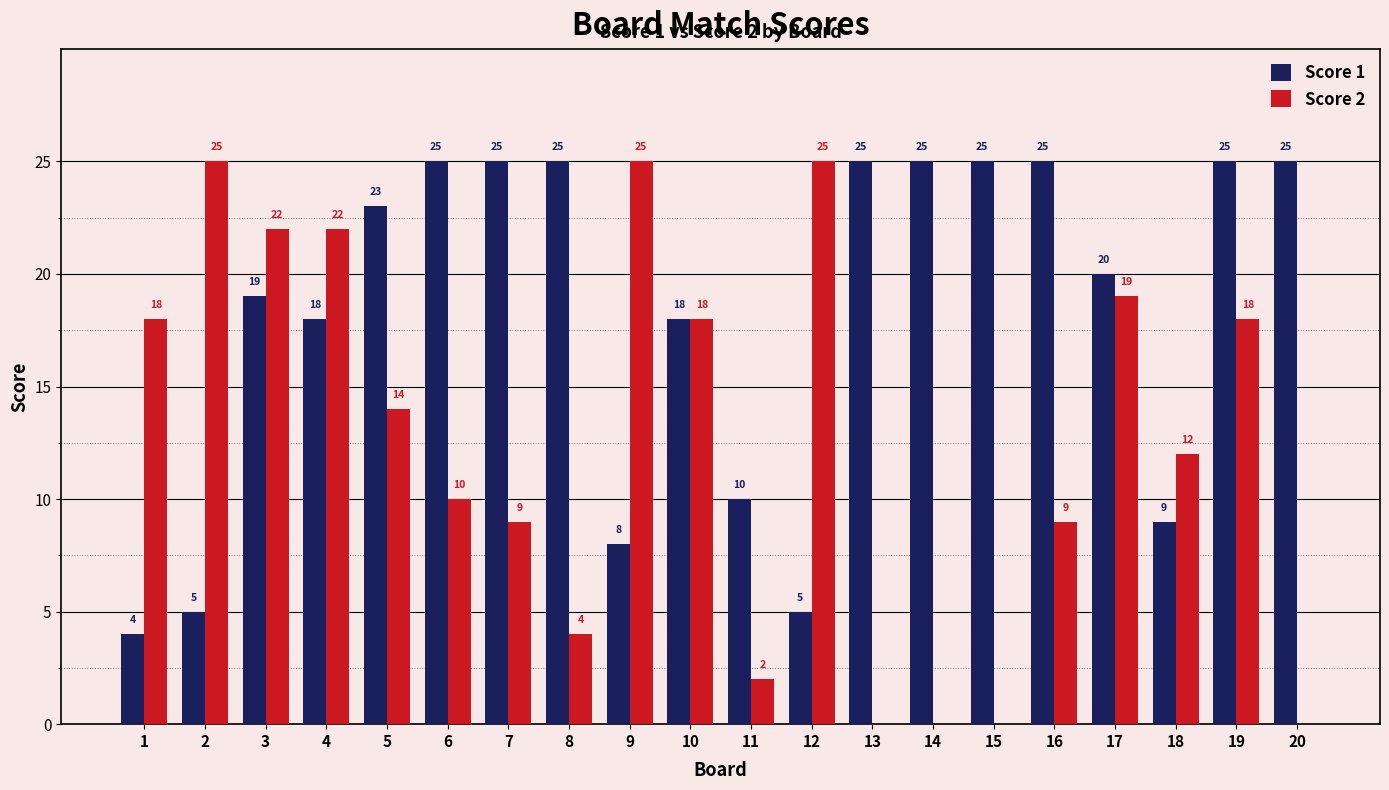

What is the sum of the Score 1 values at 11 and 7?

35